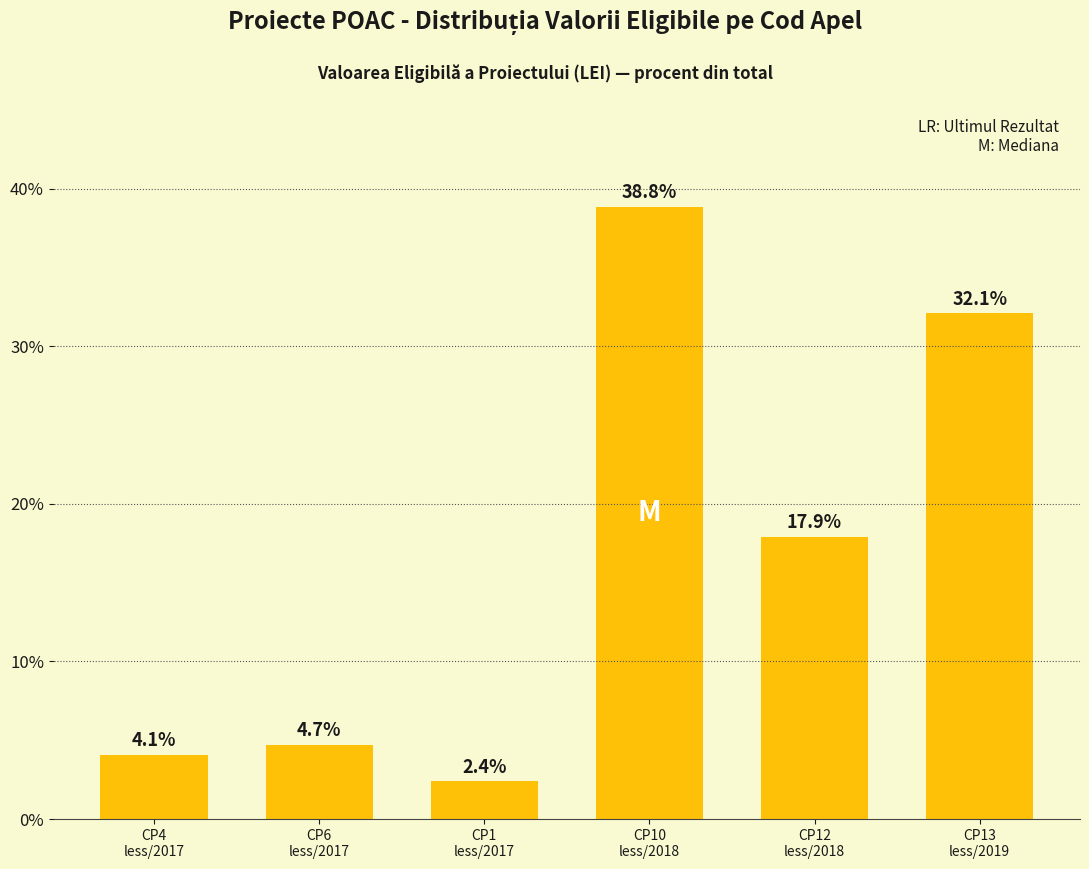

Reading left to right, what are all the values shown in this chart?

CP4
less/2017=4.1	CP6
less/2017=4.7	CP1
less/2017=2.4	CP10
less/2018=38.8	CP12
less/2018=17.9	CP13
less/2019=32.1